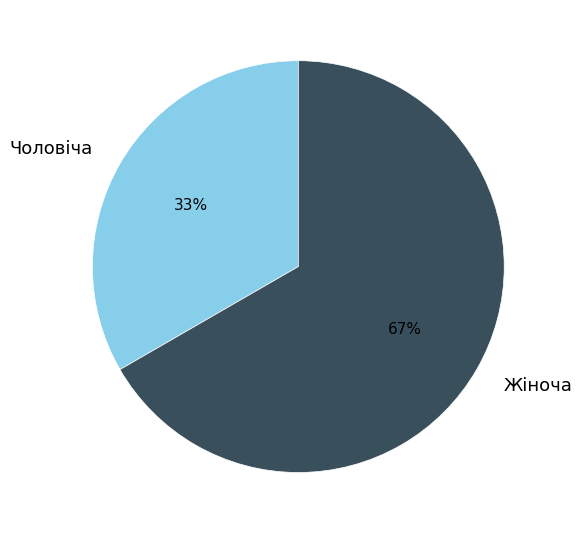

The Чоловіча slice represents 25% of the pie. True or false?

False